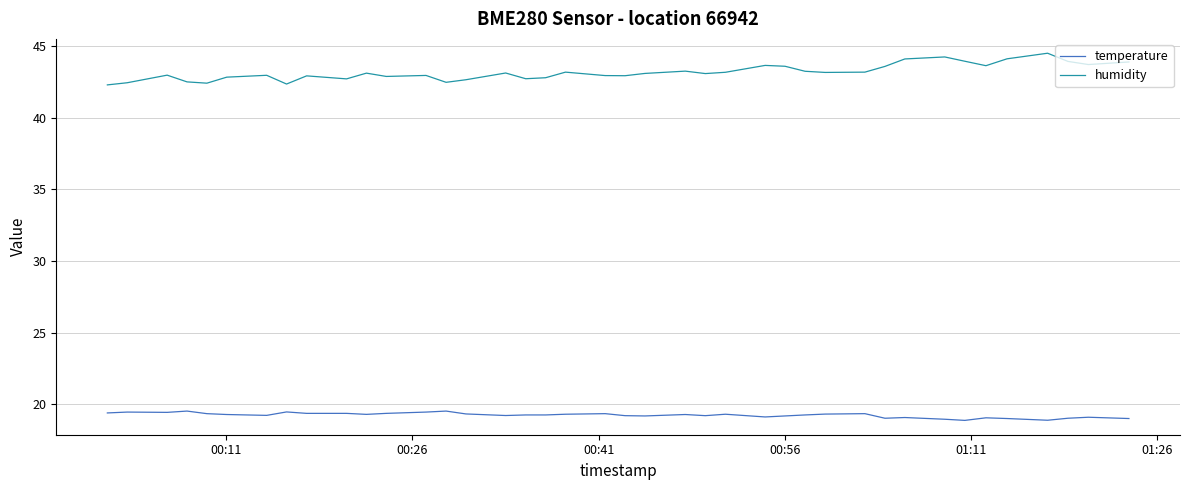

What is the greatest value displayed?

44.5